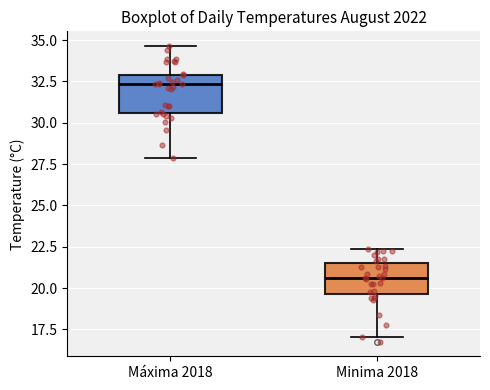

Reading left to right, transcribe this box plot: for each box, give where its median line is, the range the box spans, and where its two whiskers end, as read against the y-axis. The values are not printed on the chart, so give them approximately, as read against the axis.

Máxima 2018: median 32.5, box 30.5 to 33.0, whiskers 28.0 to 34.5
Minima 2018: median 20.5, box 19.5 to 21.5, whiskers 17.0 to 22.5